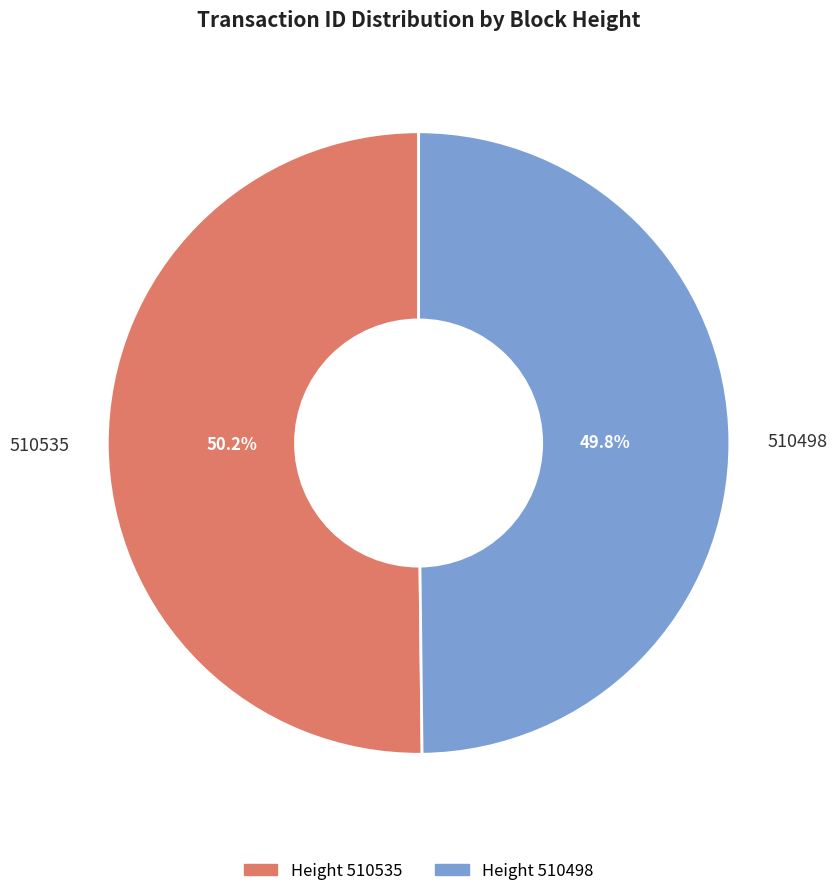

Approximately how many times larger is the value at 510498 compared to 510535?

1.0